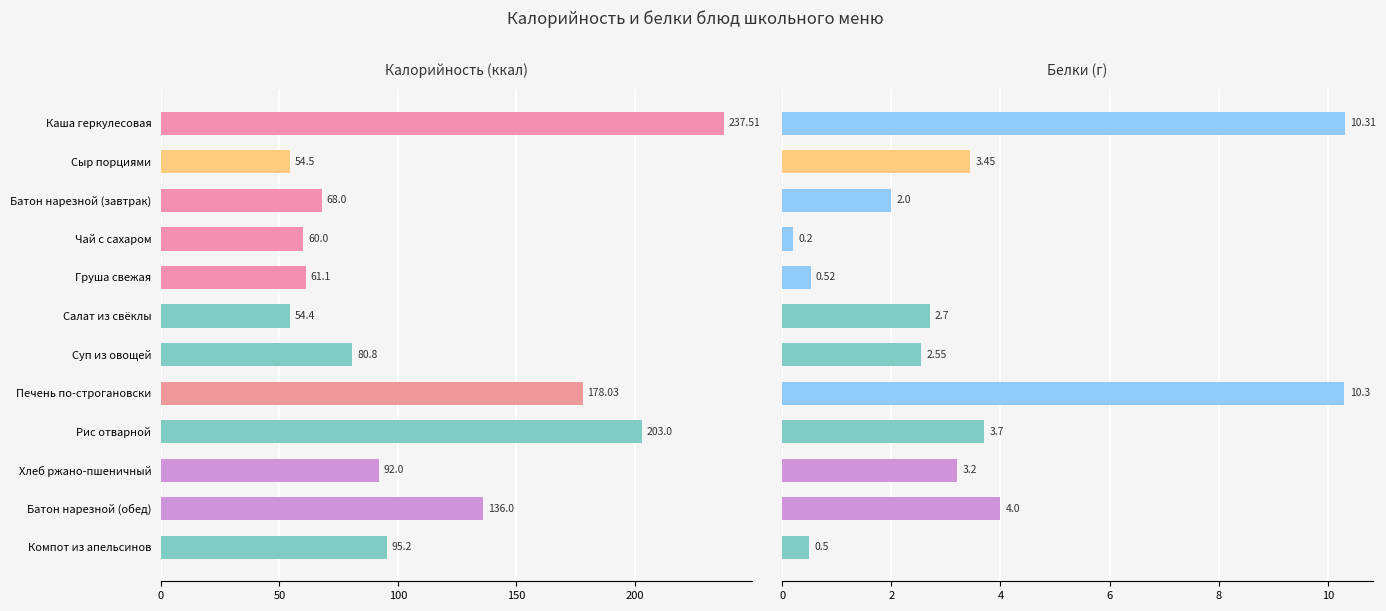

What is the sum of all Белки values?

43.4